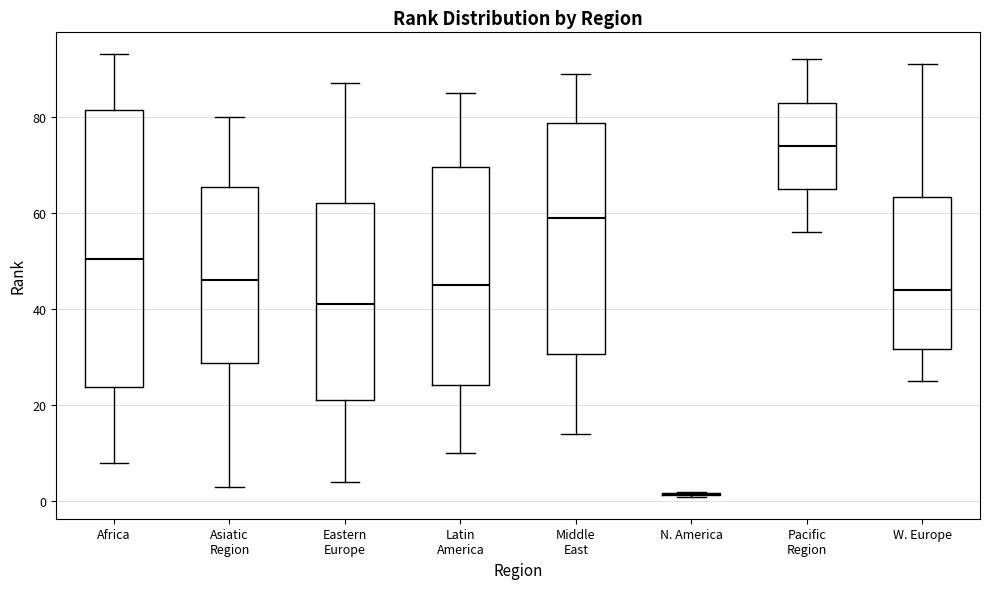

Where does the lower whisker of the box for W. Europe end on the y-axis? The values are not printed on the chart, so give them approximately, as read against the axis.

26